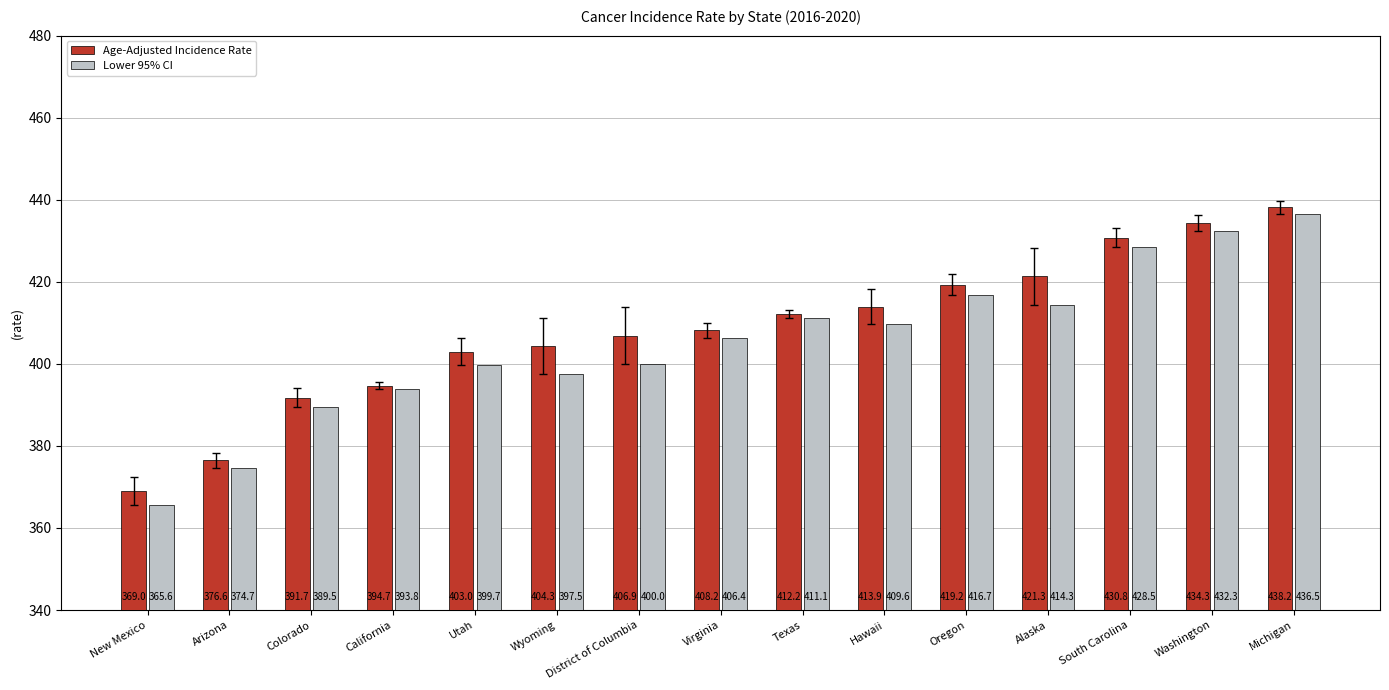

Reading left to right, extract all data points from this chart.

Age-Adjusted Incidence Rate: 369.0	376.6	391.7	394.7	403.0	404.3	406.9	408.2	412.2	413.9	419.2	421.3	430.8	434.3	438.2
Lower 95% CI: 365.6	374.7	389.5	393.8	399.7	397.5	400.0	406.4	411.1	409.6	416.7	414.3	428.5	432.3	436.5